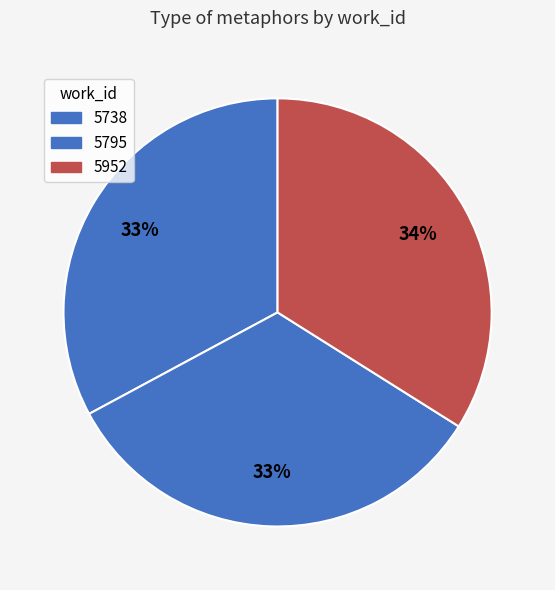

To the nearest percent, what is the difference between the largest and smallest slice percentages?

1%